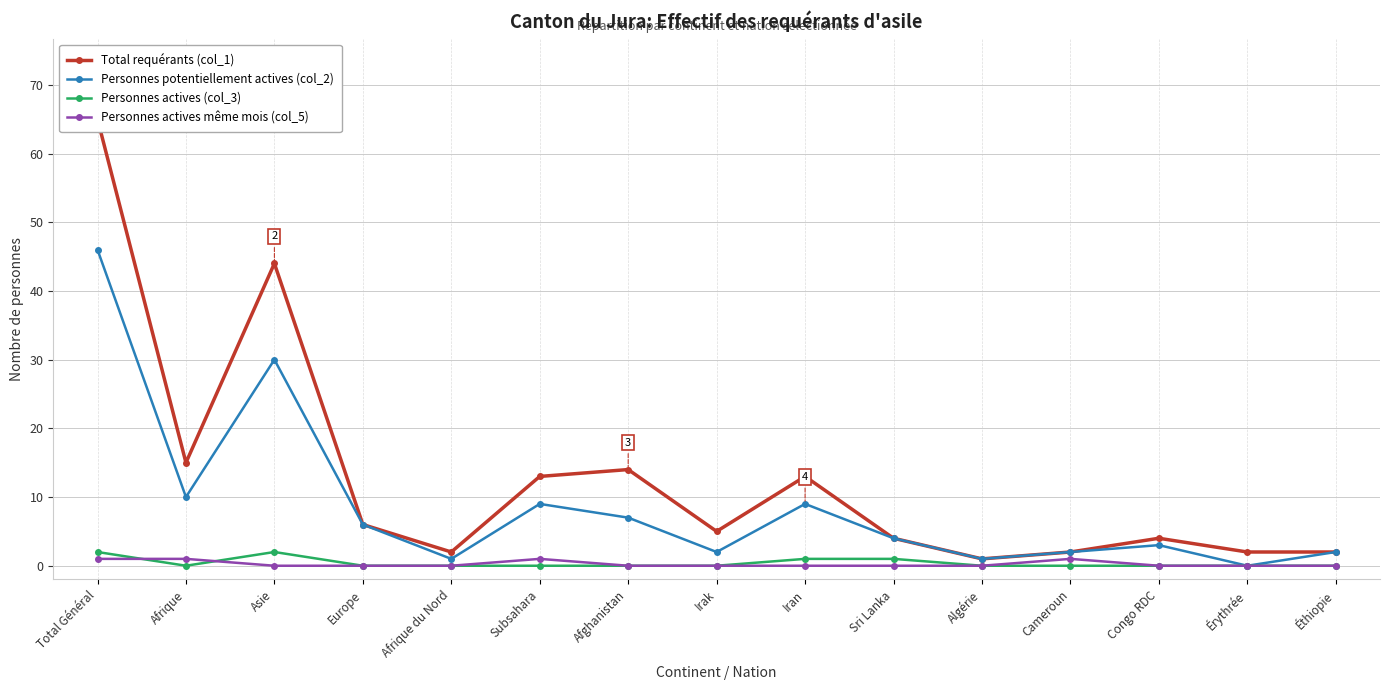

Which series has the largest range (max minus min)?

Total requérants (col_1)